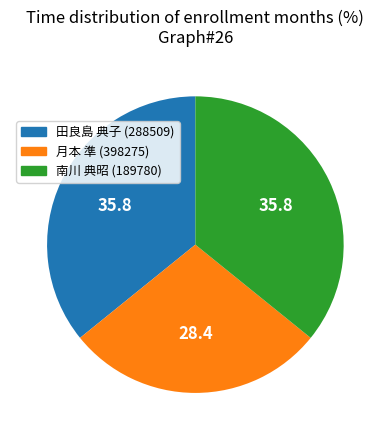

Approximately how many times larger is the value at 田良島 典子 (288509) compared to 南川 典昭 (189780)?

1.0